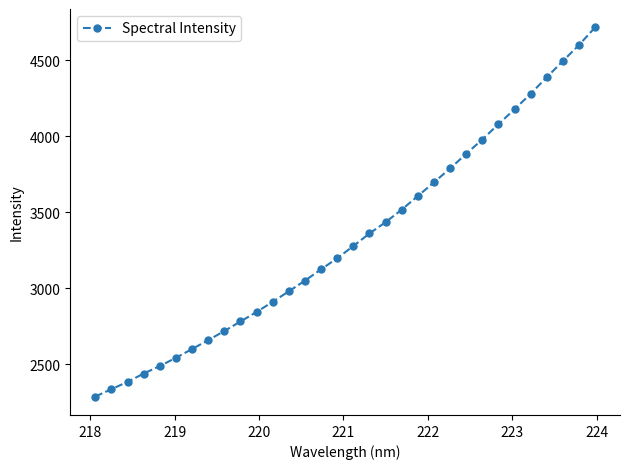

What is the sum of all values?

106647.5